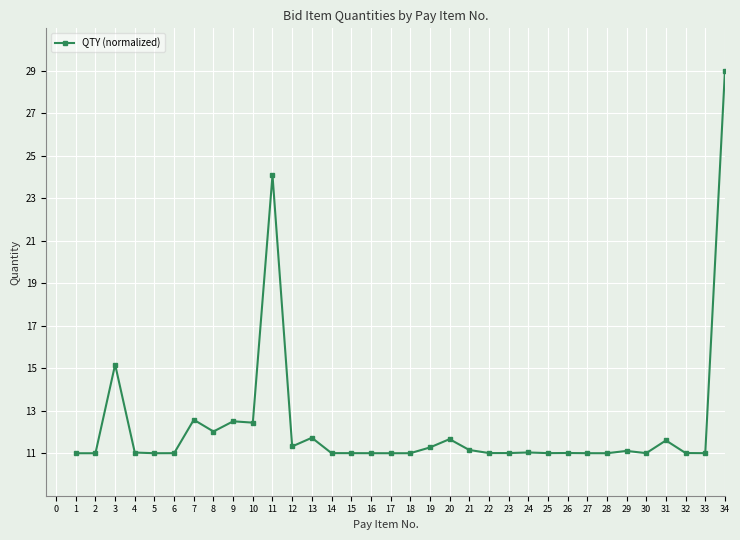

What is the value of the 2nd point from the left?

11.0